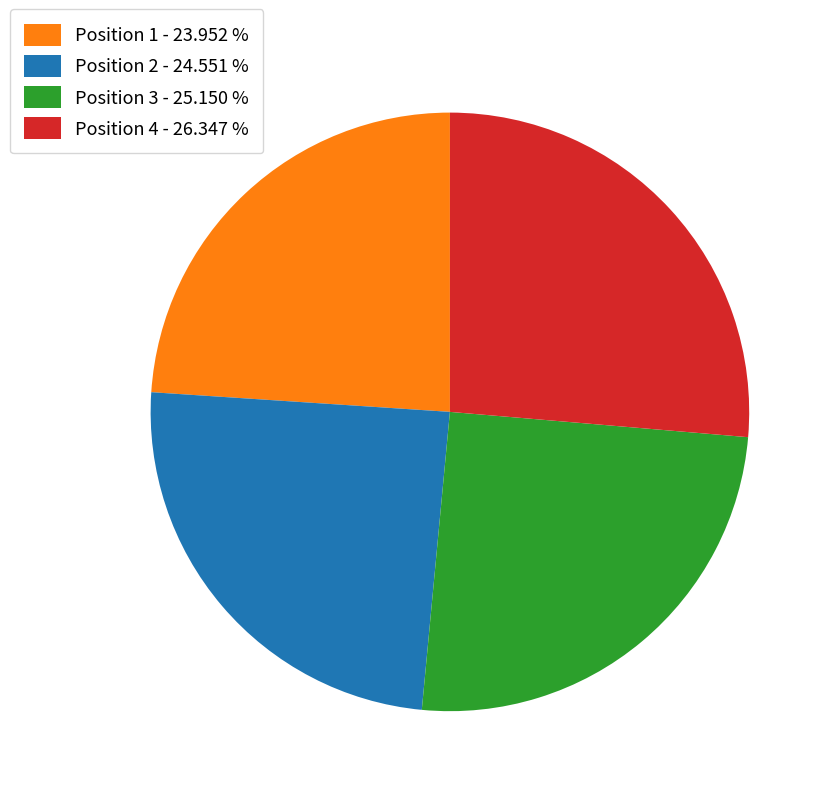

Which has a higher value, Position 4 - 26.347 % or Position 1 - 23.952 %?

Position 4 - 26.347 %